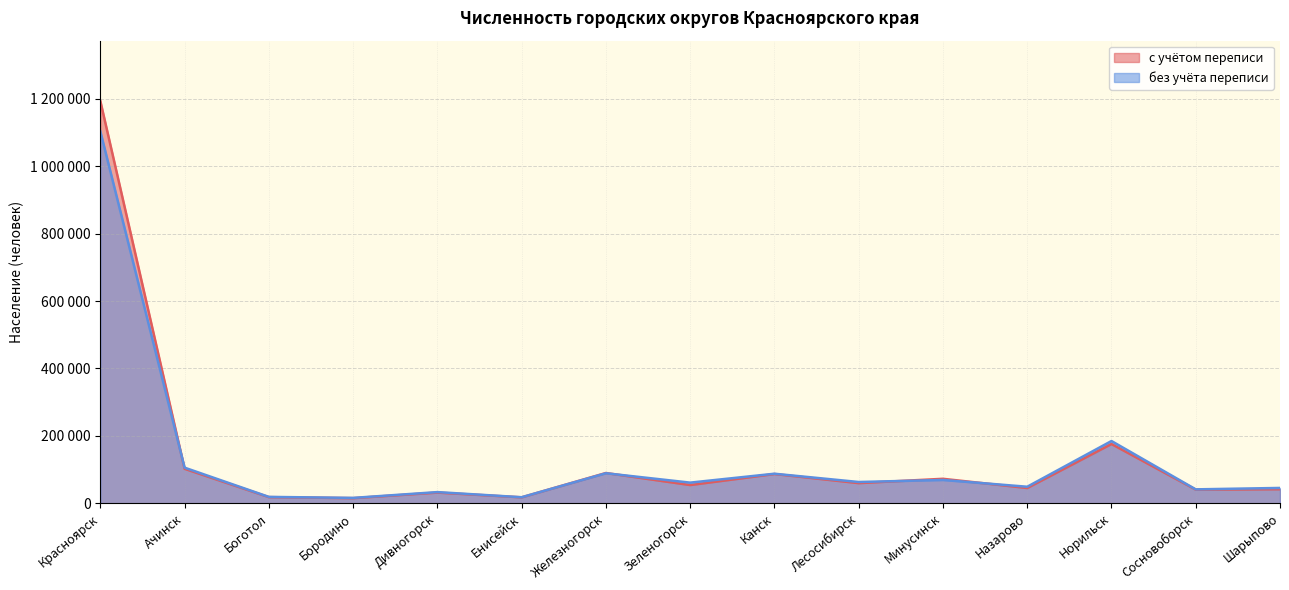

Where is the first local minimum for с учётом переписи?

Бородино